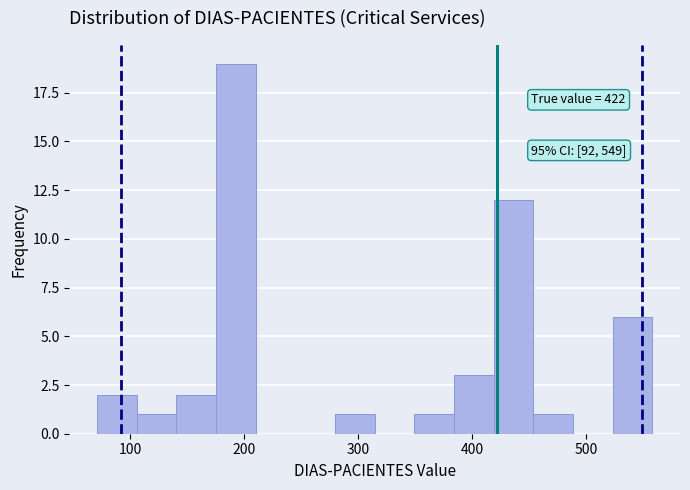

Around what value on the x-axis is the tallest bar? Give the approximate position of its centre, as read against the axis.

190